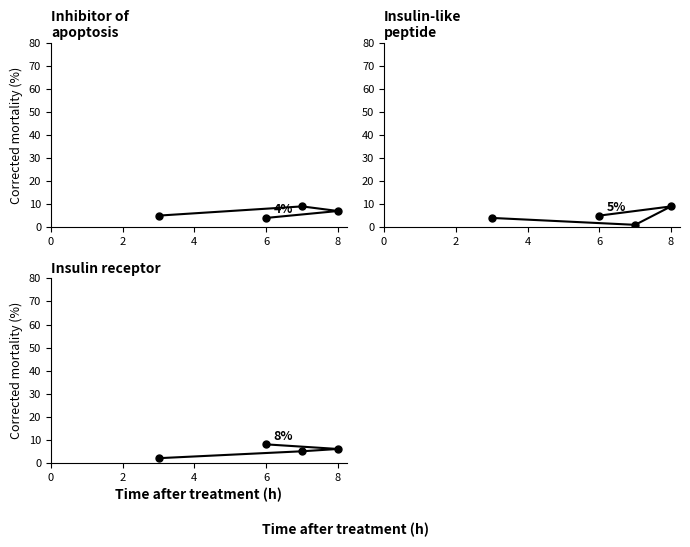

What is the minimum value for col_2?

2